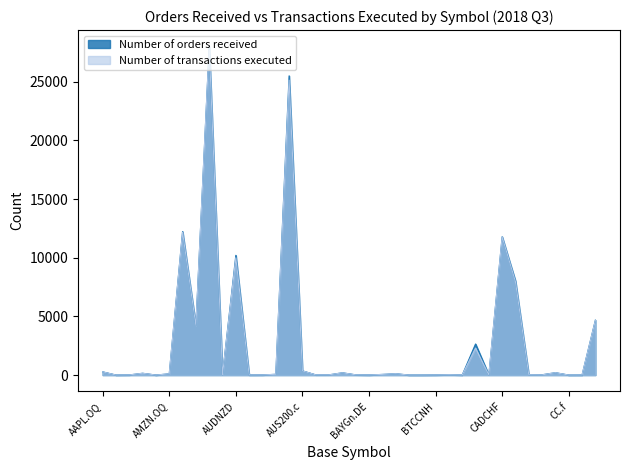

How many distinct data groups are displayed?

2